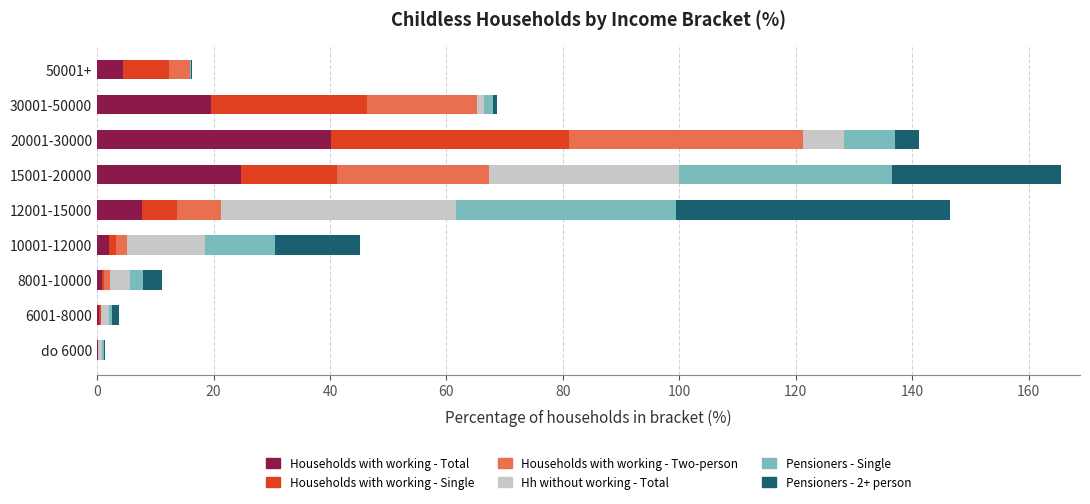

Which category has the highest value in the Households with working - Total series?

20001-30000